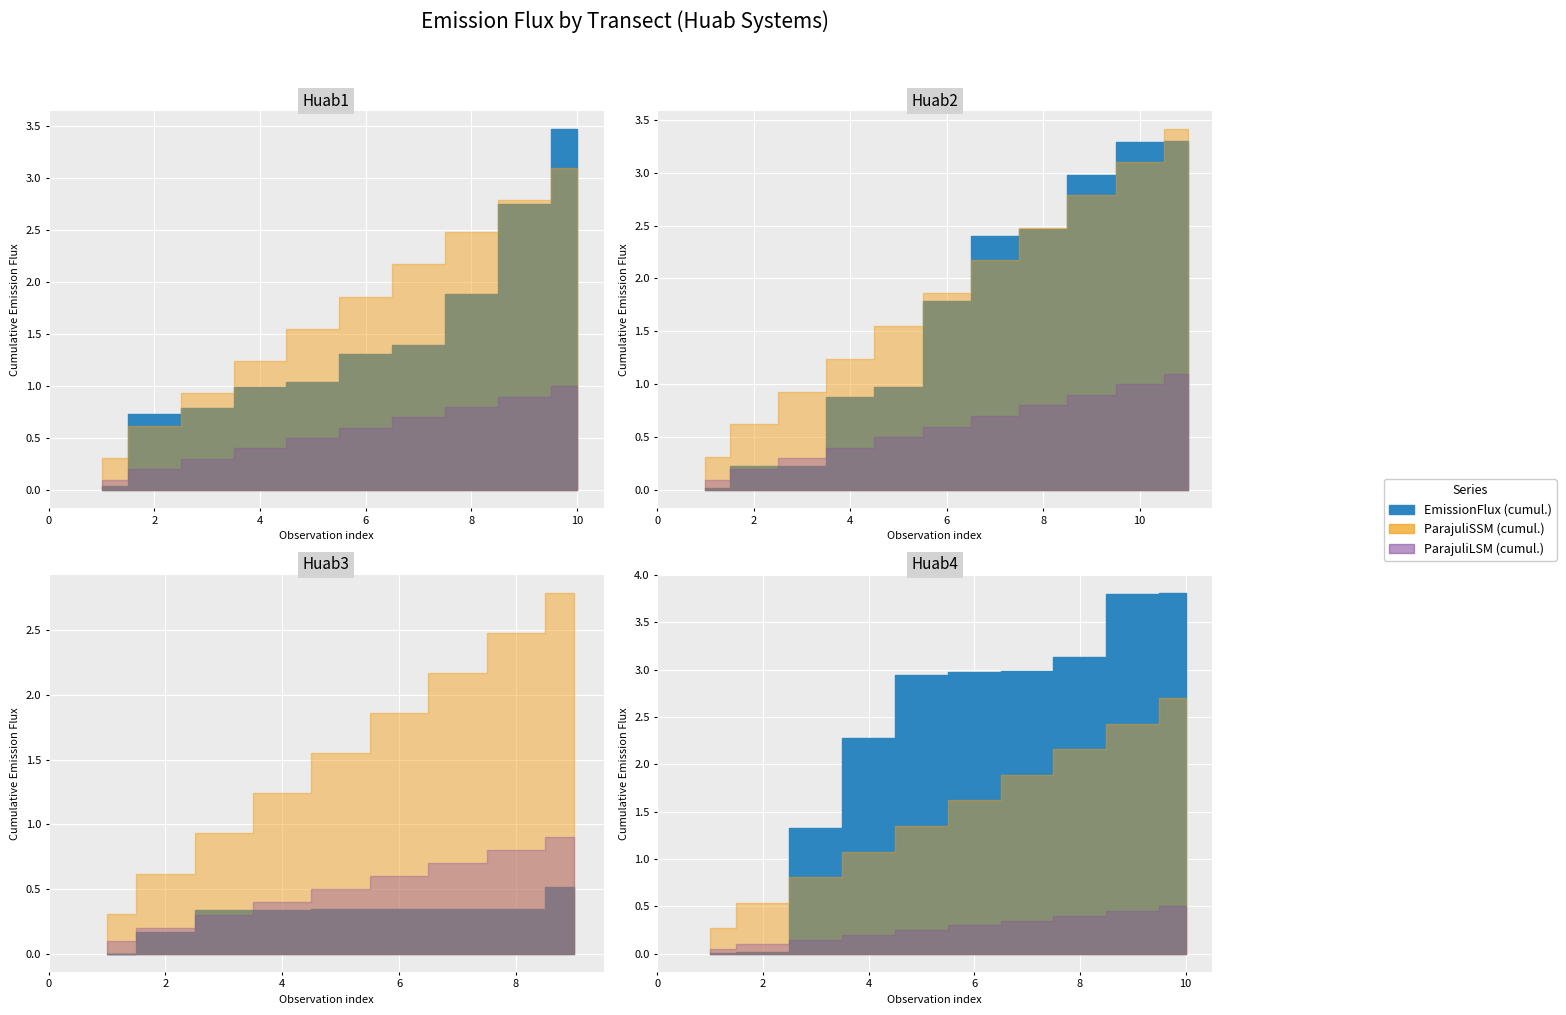

Which series has the largest range (max minus min)?

EmissionFlux